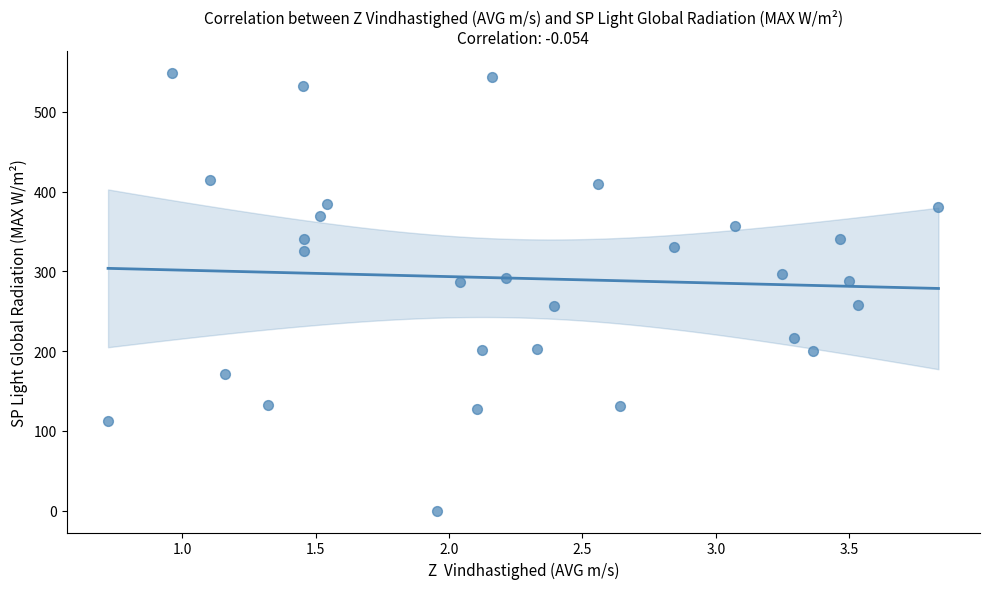

What is the range of Y values (max minus min)?

548.9